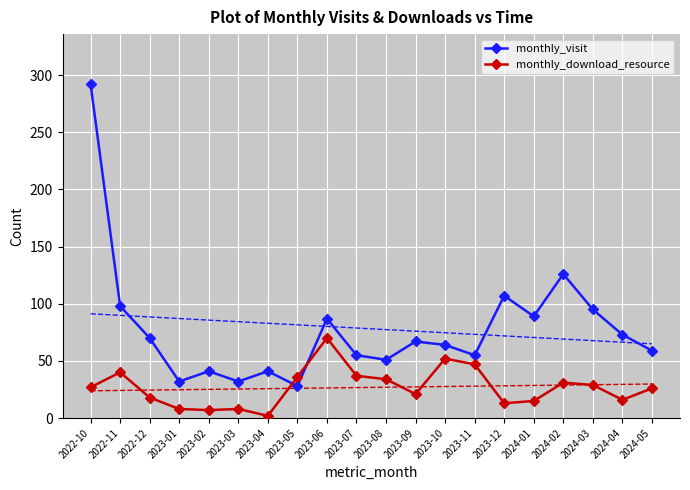

What position from the right is 2023-08?

10